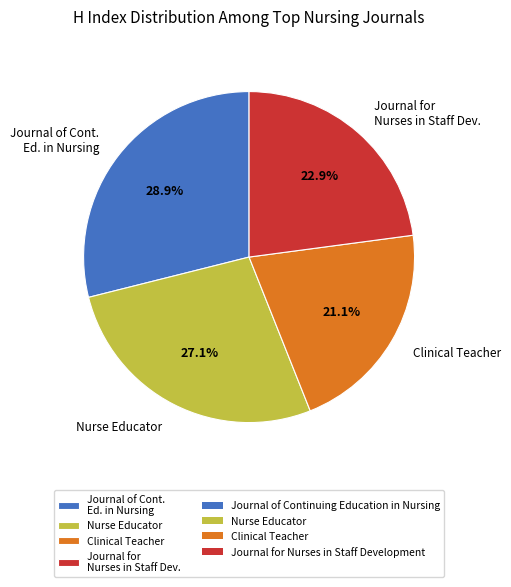

How much of the chart is everything except Nurse Educator?

72.9%